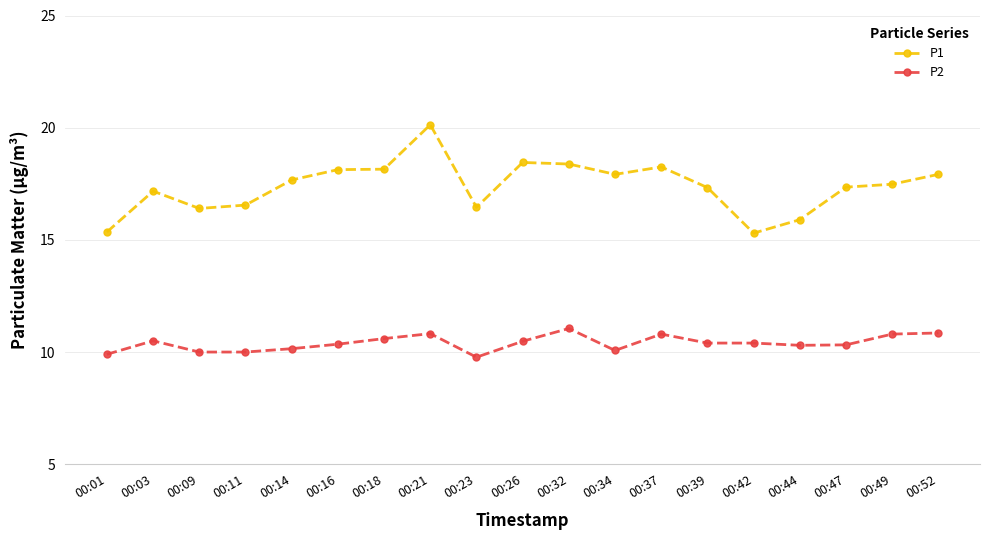

At 00:39, list the series in order from largest to smallest.

P1, P2